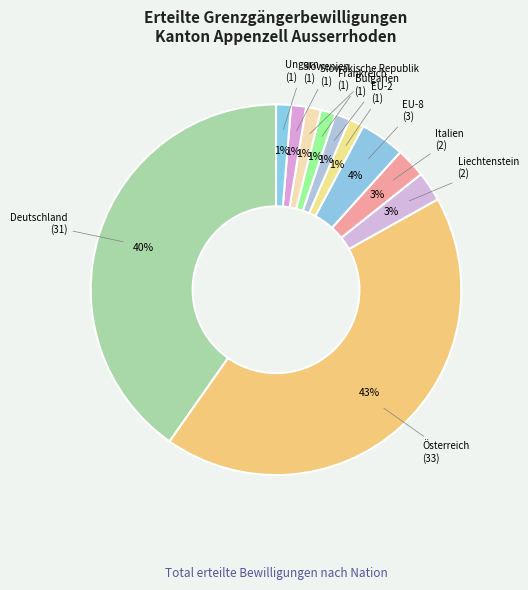

How many segments does this pie chart have?

11